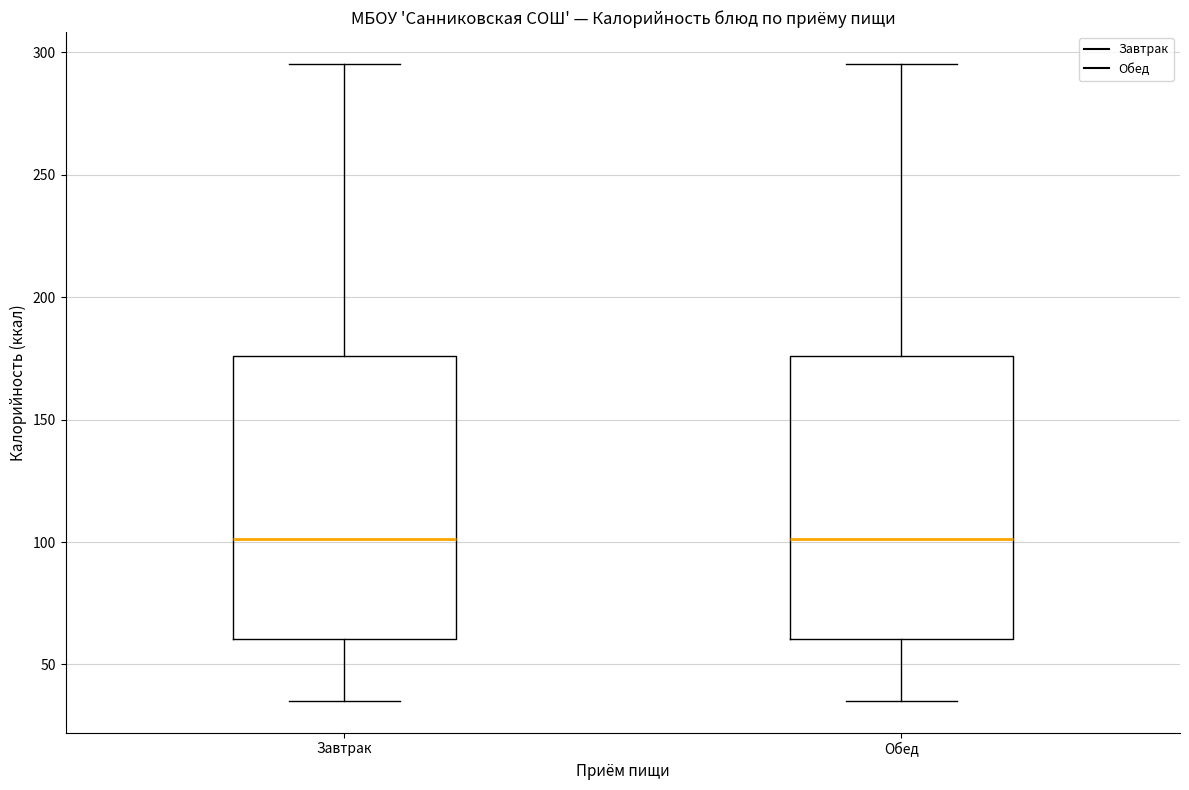

Where does the upper whisker of the box for Завтрак end on the y-axis? The values are not printed on the chart, so give them approximately, as read against the axis.

295